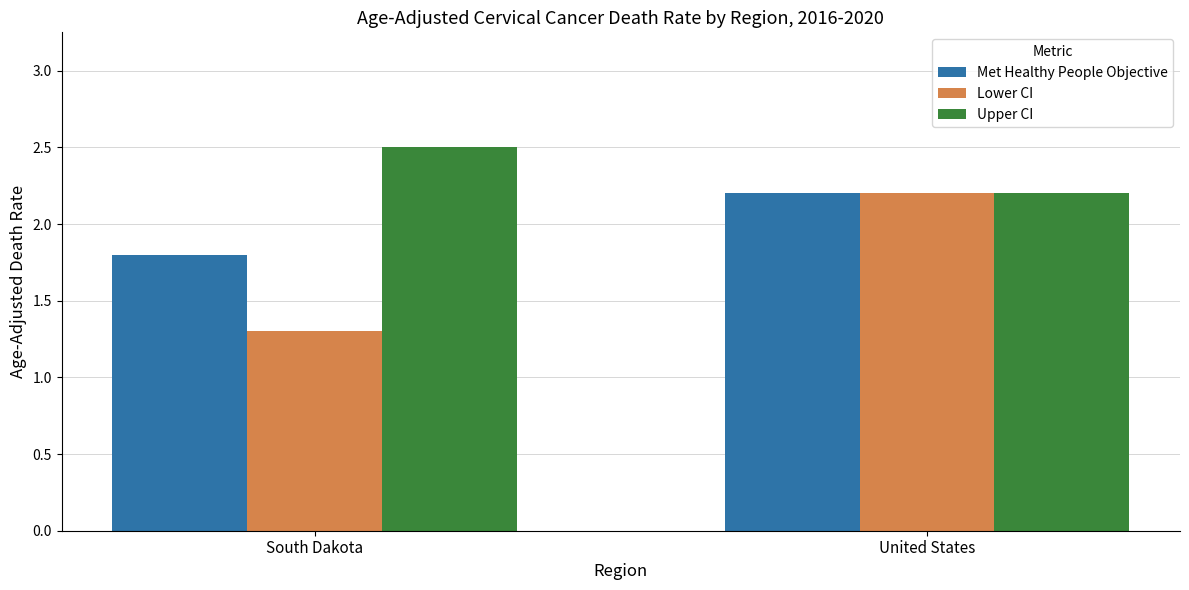

How many data points does each series have?

2